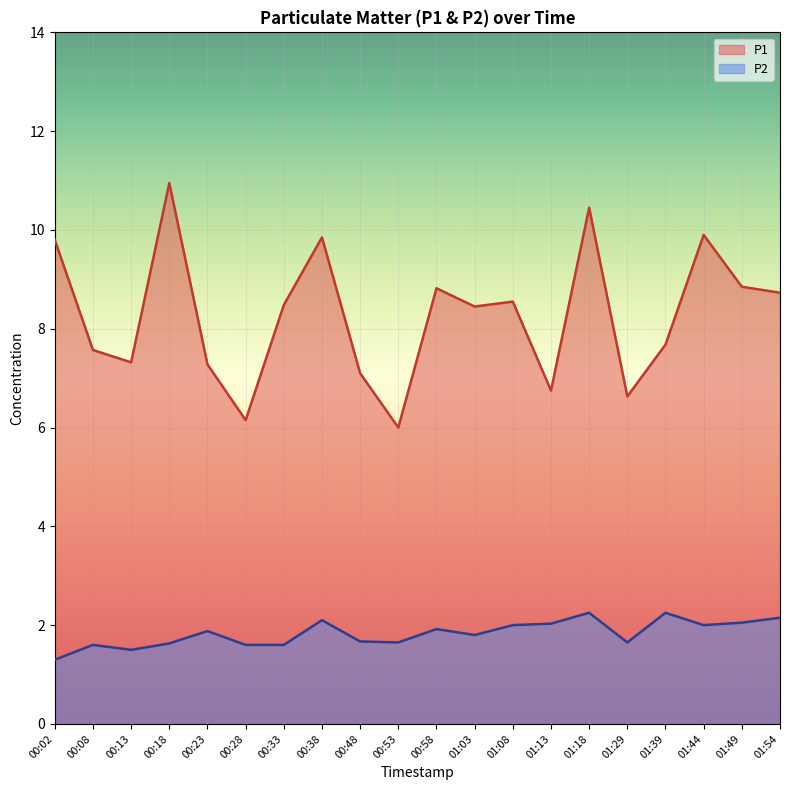

What is the label of the 3rd point from the right?

01:44